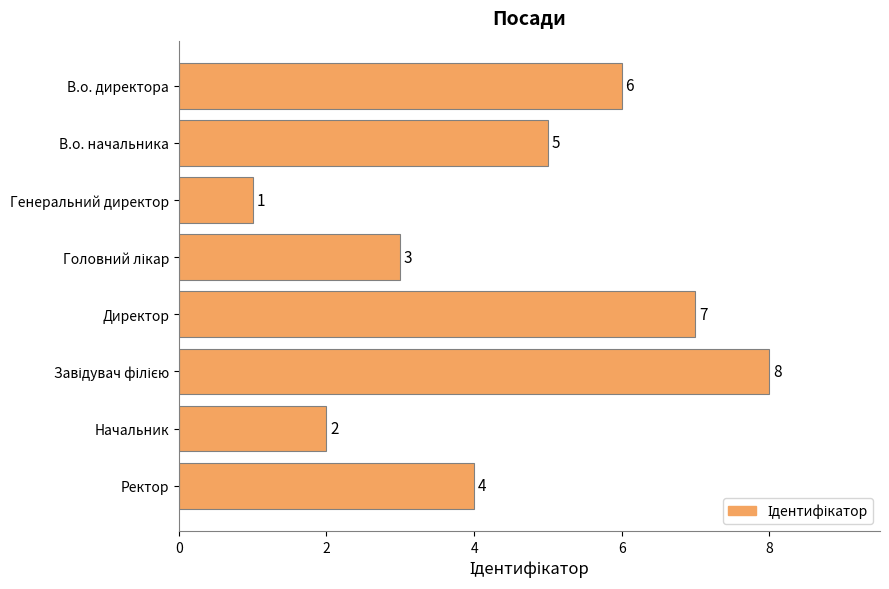

Which has a higher value, Начальник or Ректор?

Ректор